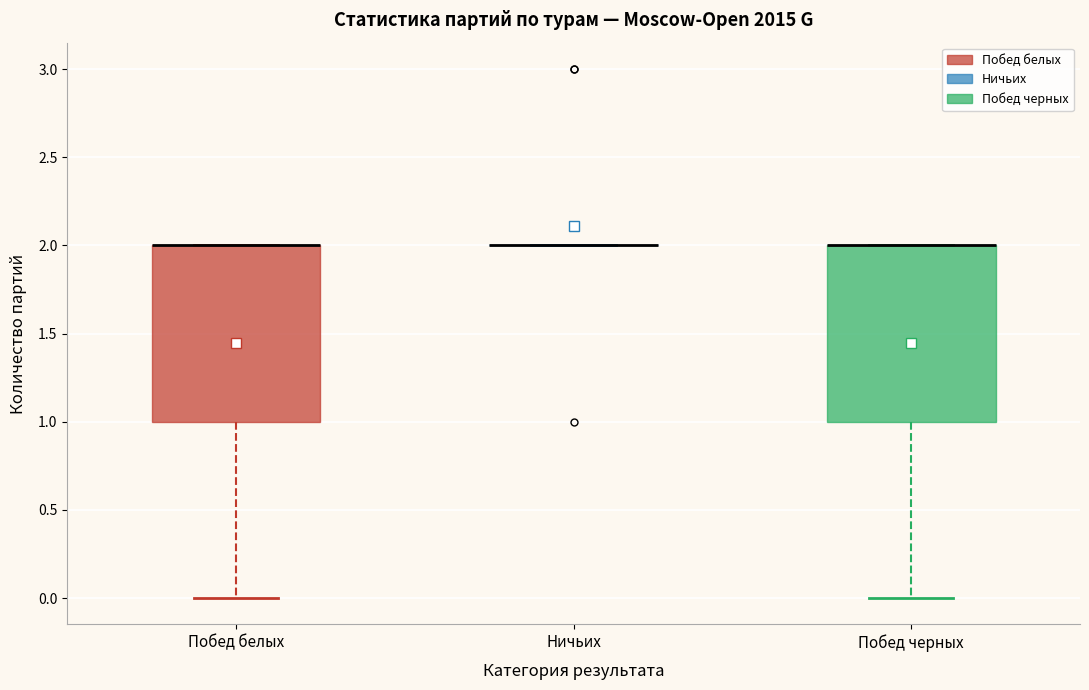

Reading left to right, transcribe this box plot: for each box, give where its median line is, the range the box spans, and where its two whiskers end, as read against the y-axis. The values are not printed on the chart, so give them approximately, as read against the axis.

Побед белых: median 2 (drawn on the box's upper edge), box 1 to 2, whiskers 0 to 2
Ничьих: box collapsed to a line at 2, whiskers 2 to 2
Побед черных: median 2 (drawn on the box's upper edge), box 1 to 2, whiskers 0 to 2